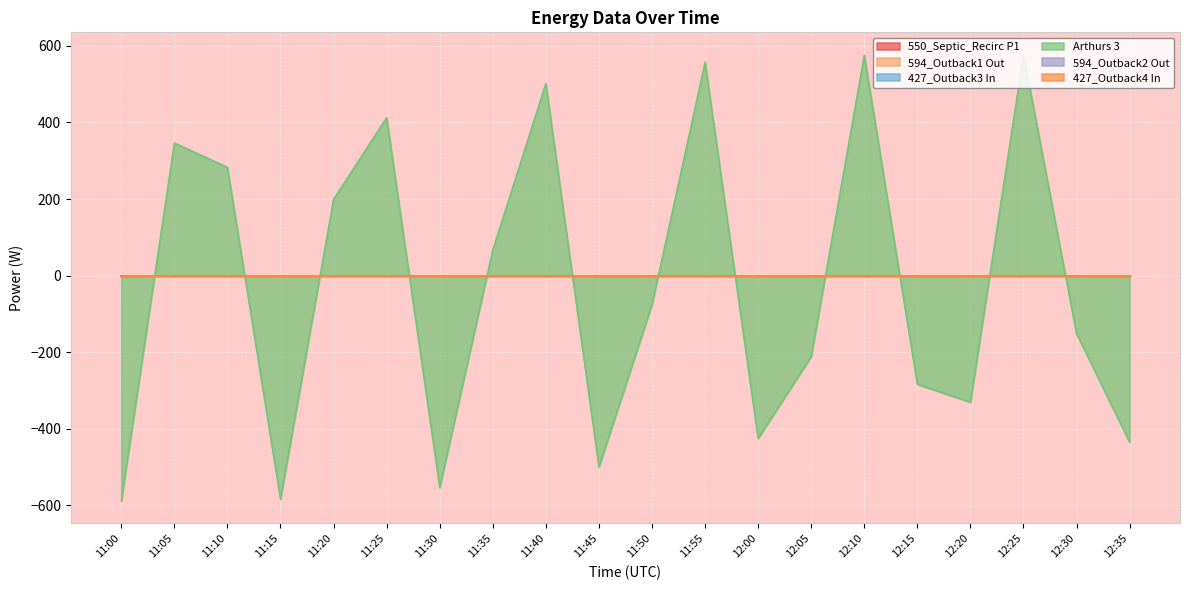

Count the number of categories in the chart.

20